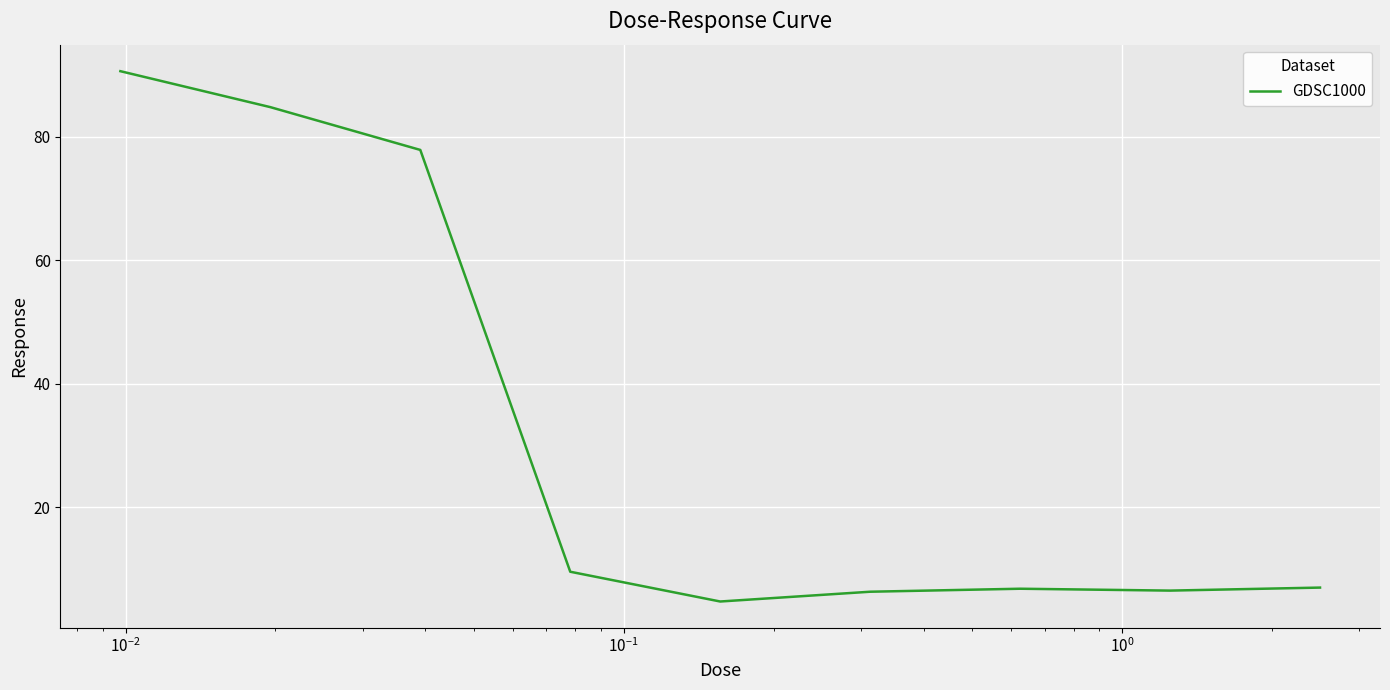

What is the difference between the maximum and minimum values?

85.9